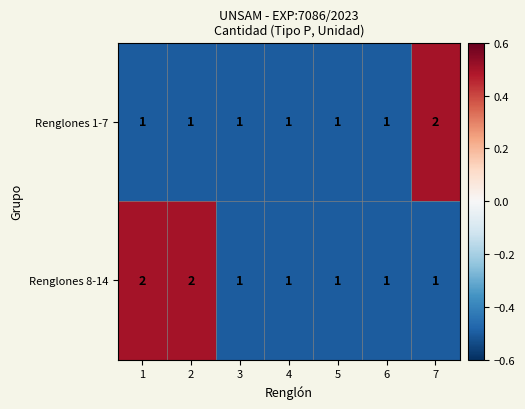

What is the total value across all series at 7?

3